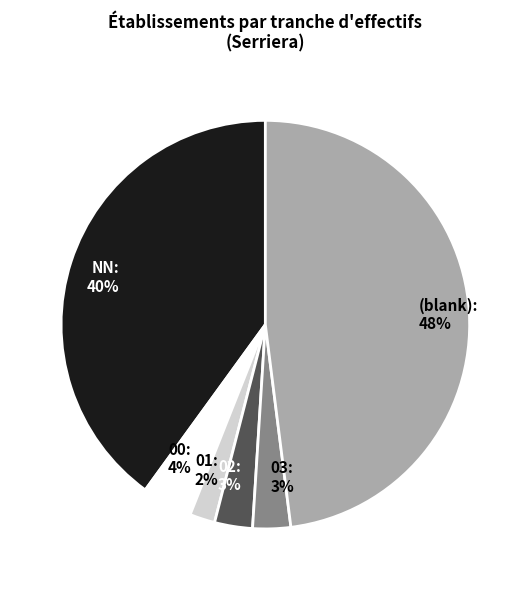

Does any single category account for the majority?

No